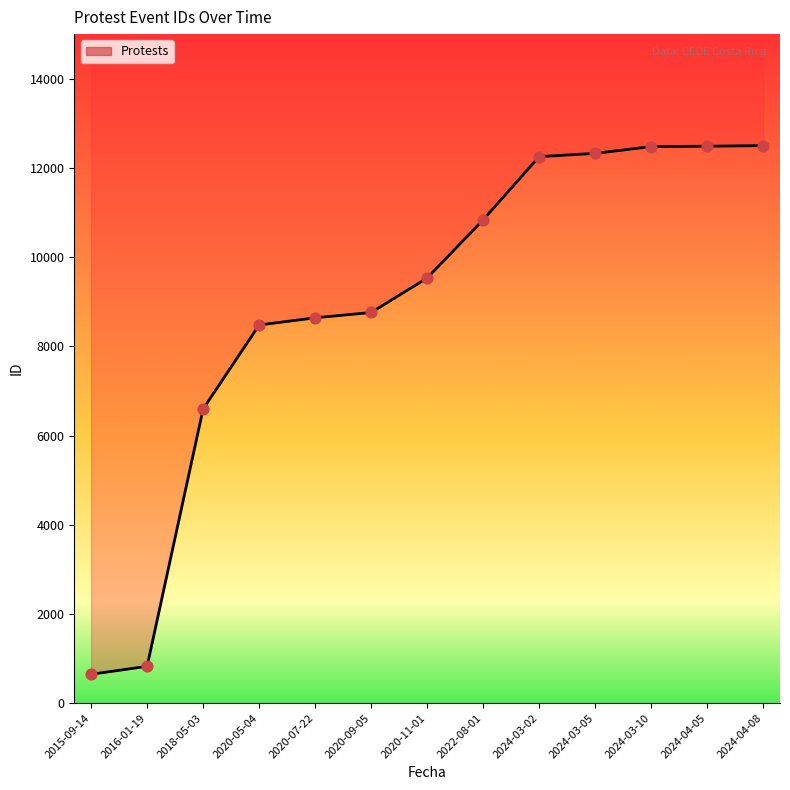

What is the change in value from 2018-05-03 to 2024-03-10?

+5883